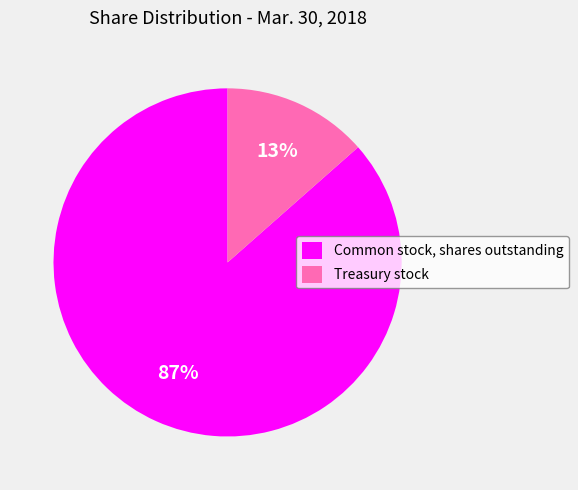

How many slices are in this pie chart?

2